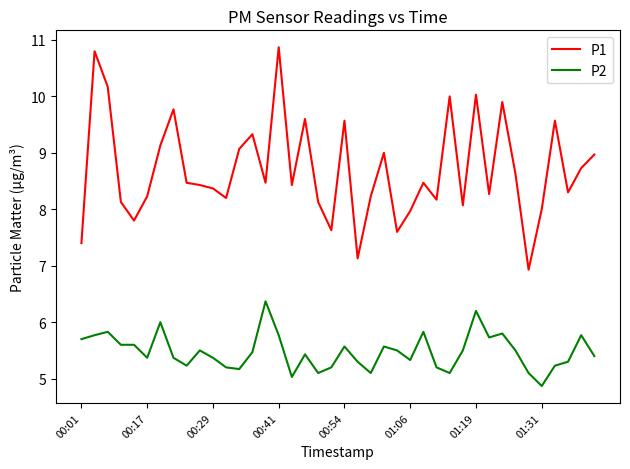

Which series has the largest range (max minus min)?

P1